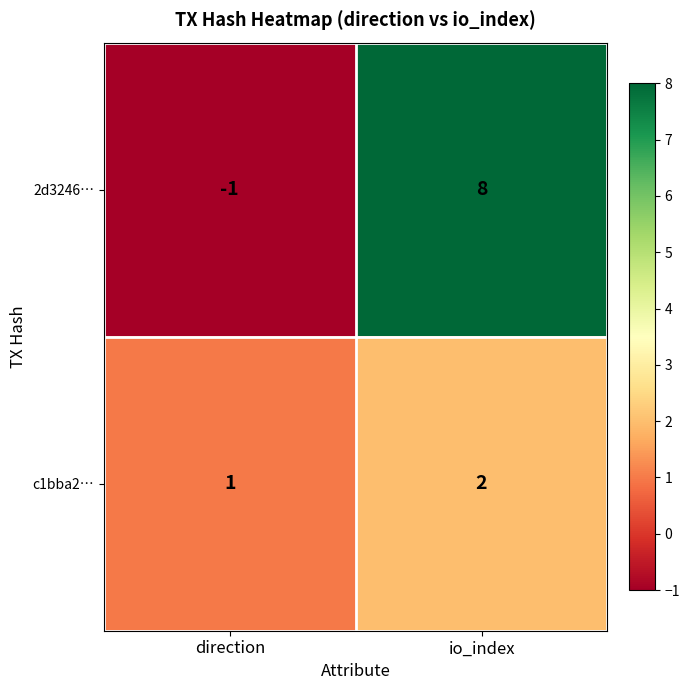

What is the spread (max minus min) of values at io_index?

6